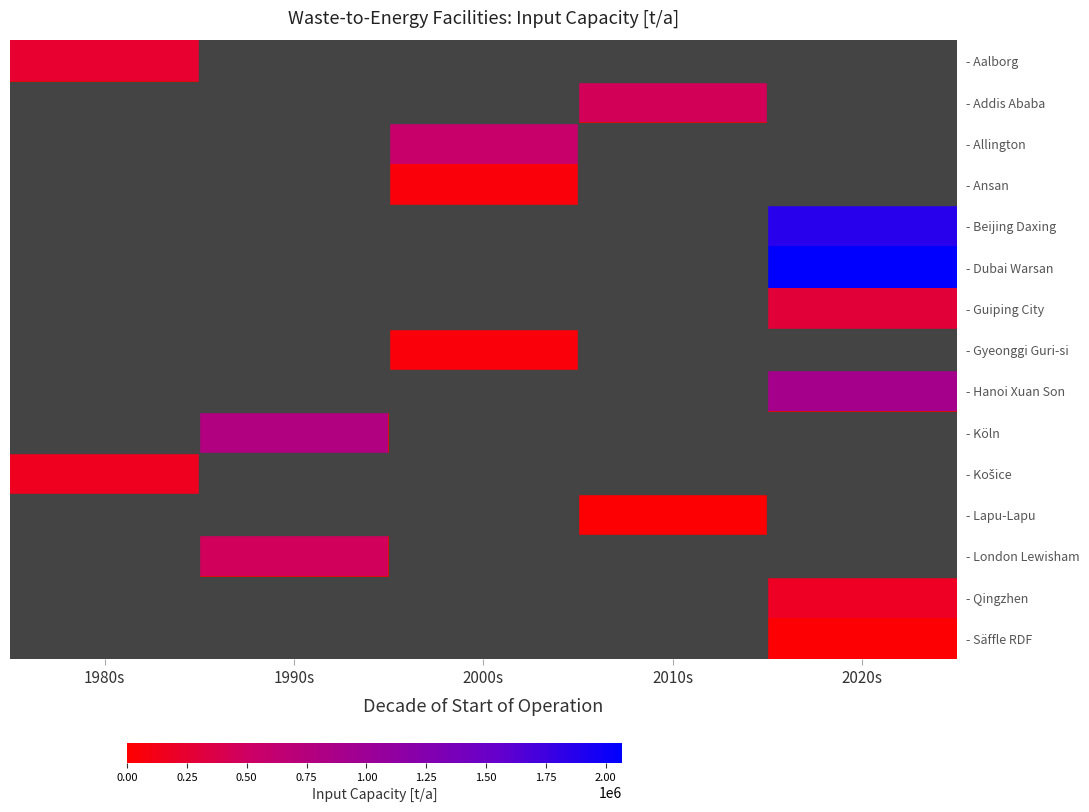

Count the number of data series in this chart.

15